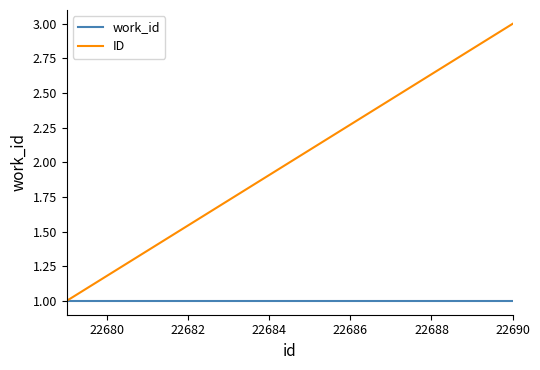

What is the maximum value for ID?

3.0